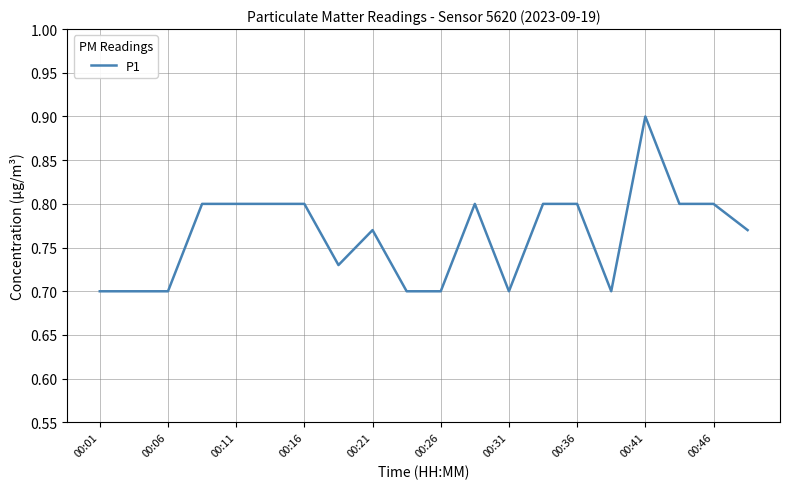

What is the maximum value shown in the chart?

0.9